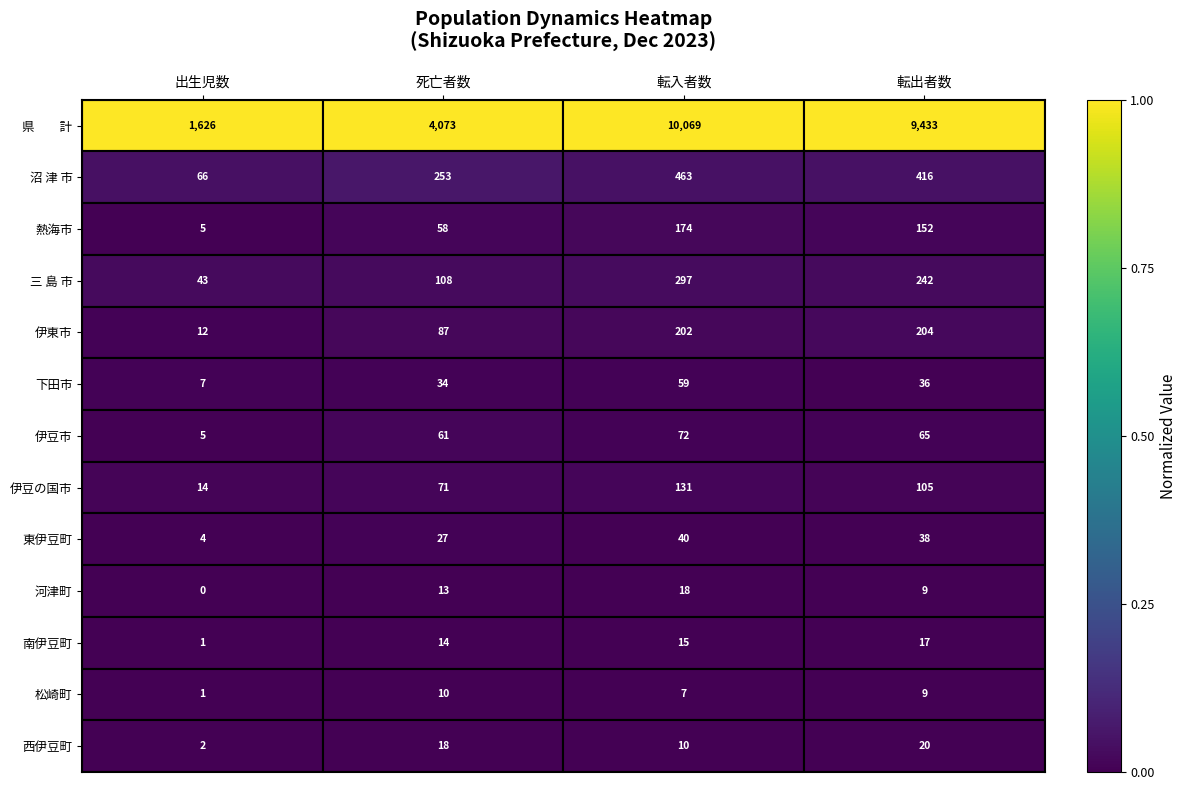

Where is 下田市 nearest to the value 33?

死亡者数